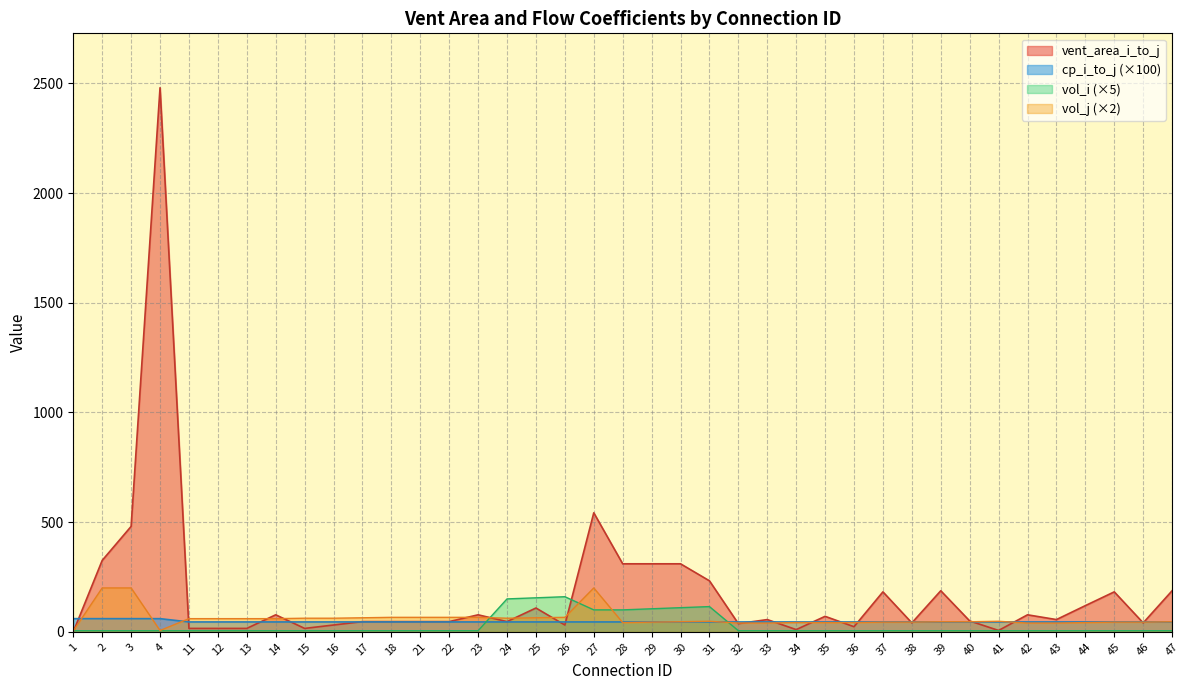

How many lines are shown in the chart?

4